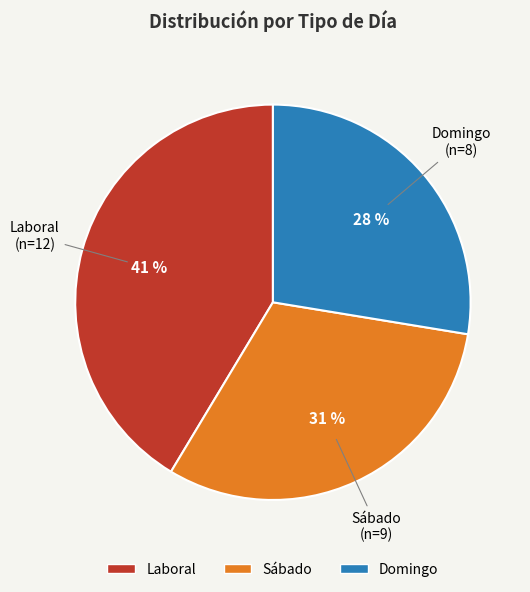

Which has a higher value, Sábado or Domingo?

Sábado